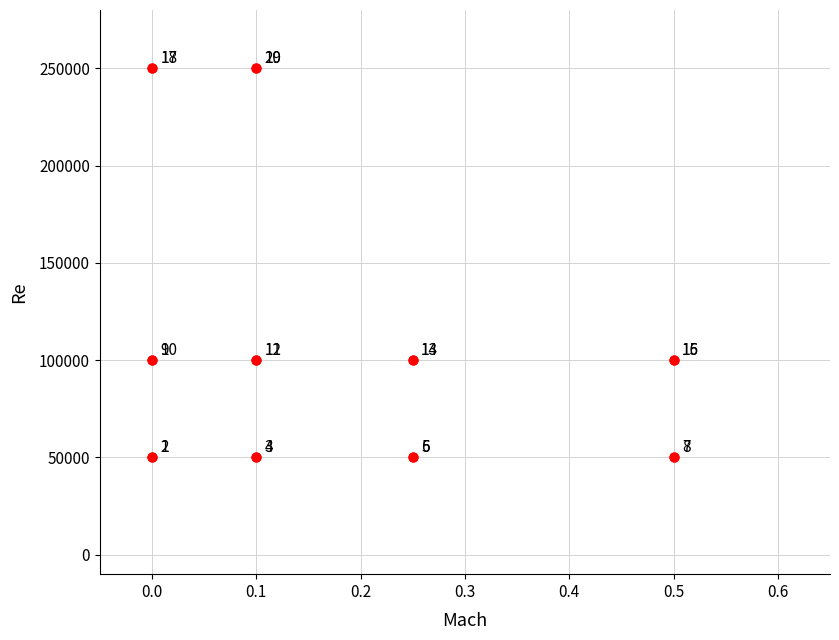

What Y value in the scatter plot is closest to 150000?

100000